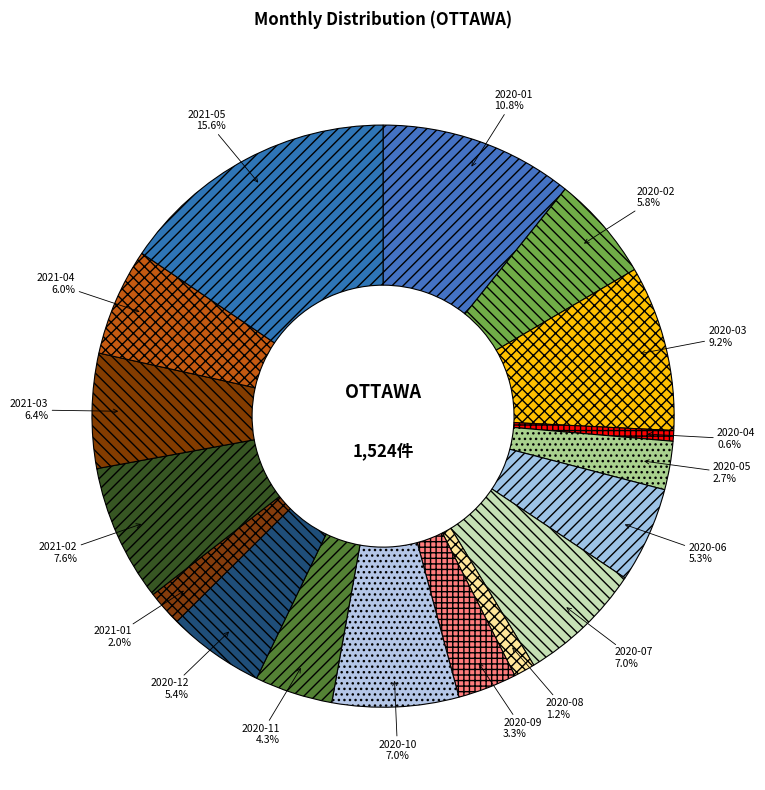

To the nearest percent, what is the average slice percentage?

6%